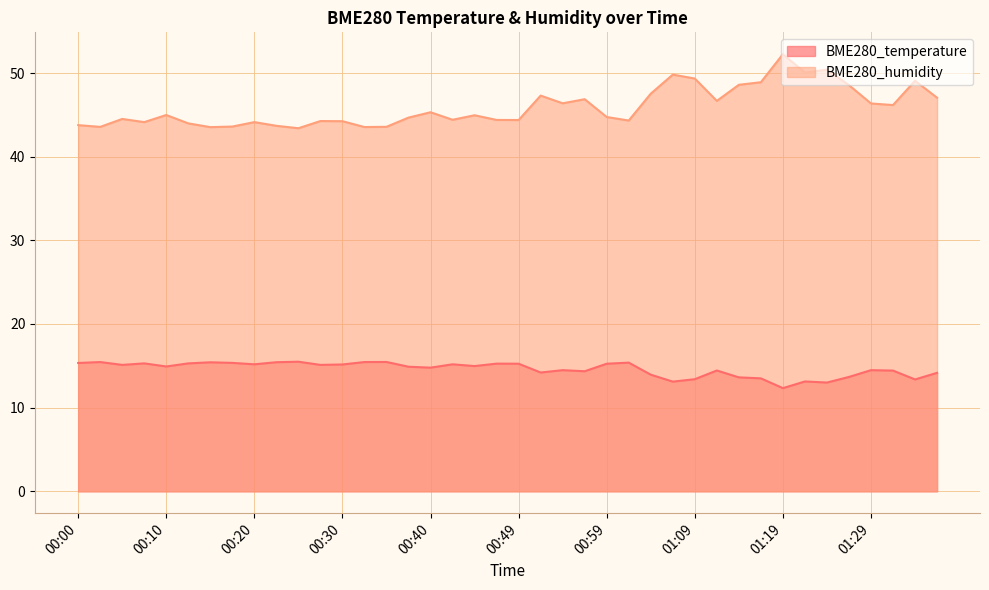

How many lines are shown in the chart?

2